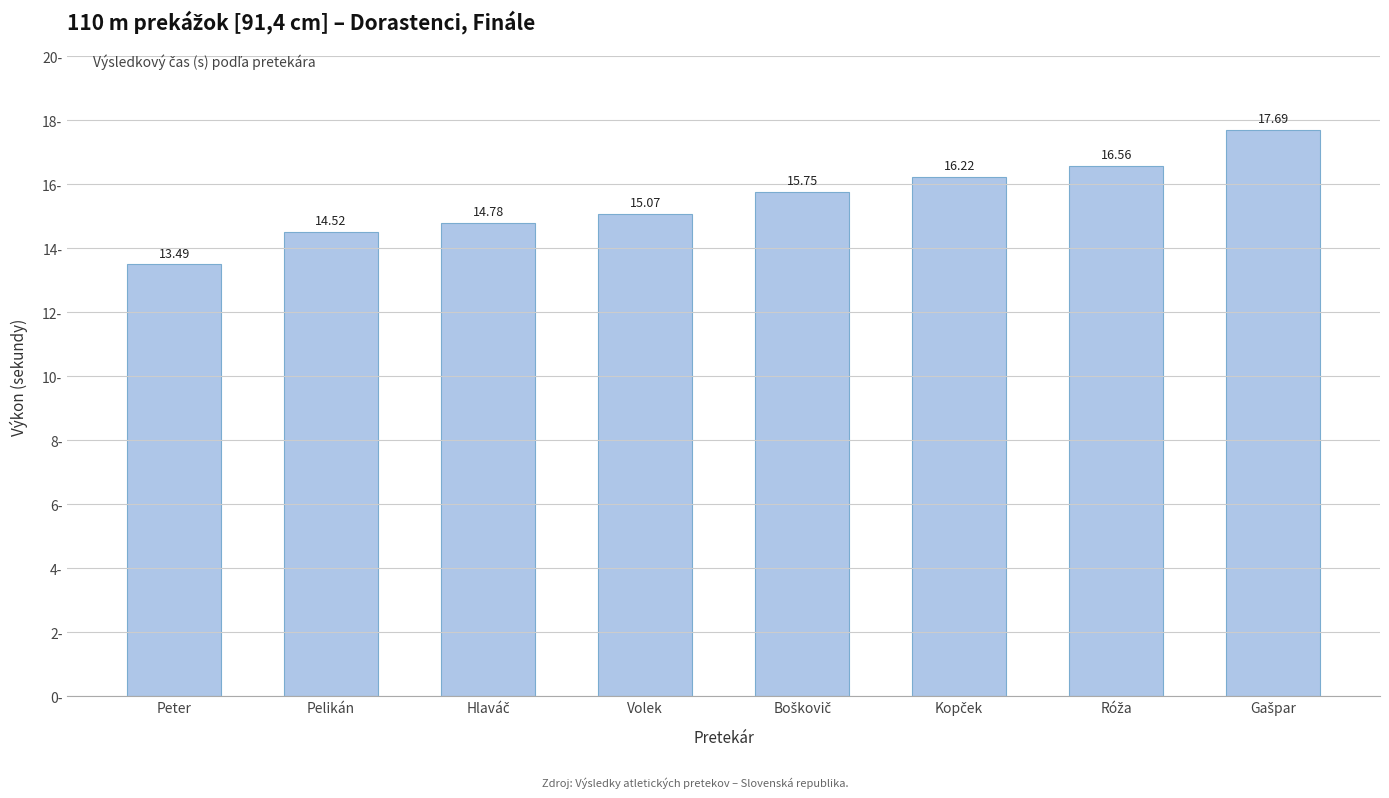

How many data points are above 15?

5